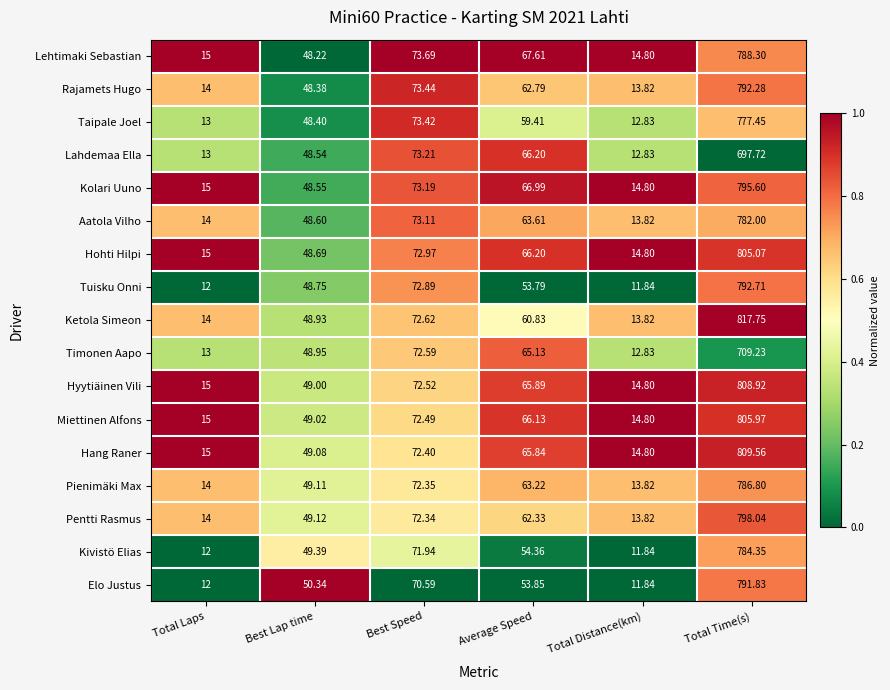

Where does the Aatola Vilho series first go above 63?

Best Speed